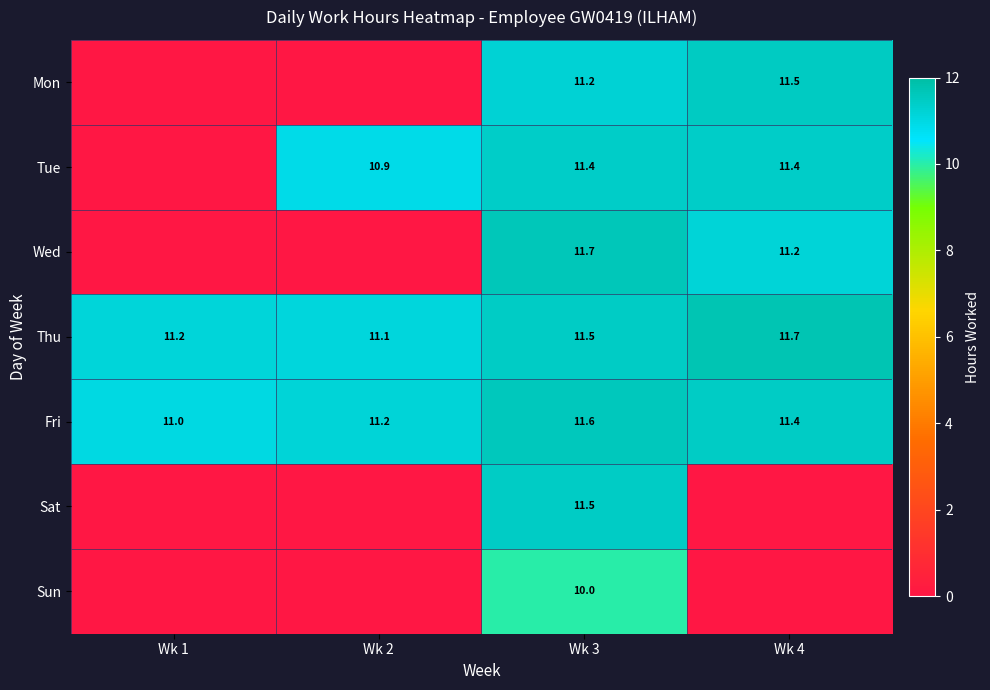

The value of Thu at Wk 4 is 4.5. True or false?

False